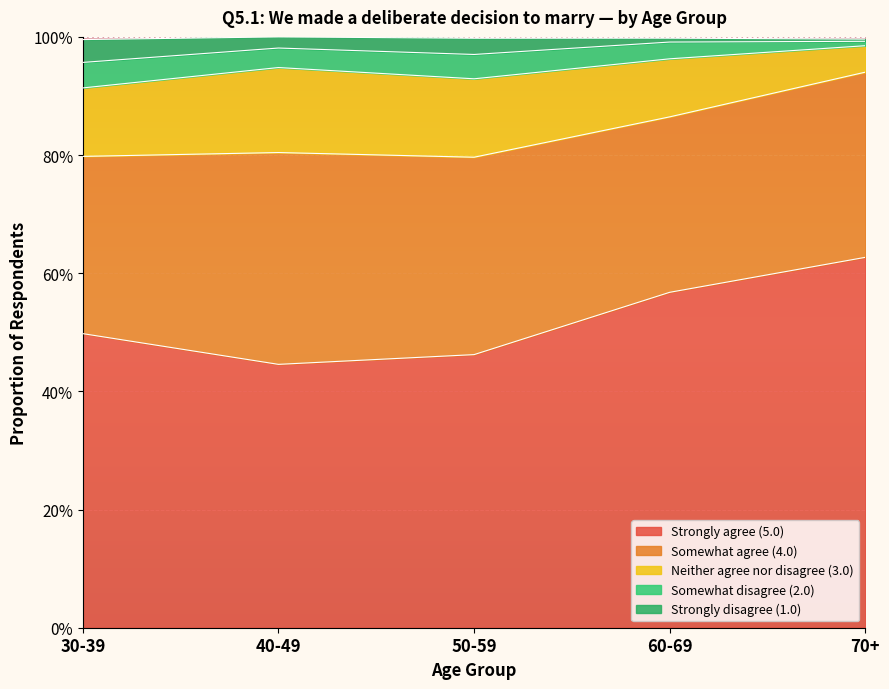

Which series has the largest total across all categories?

Strongly agree